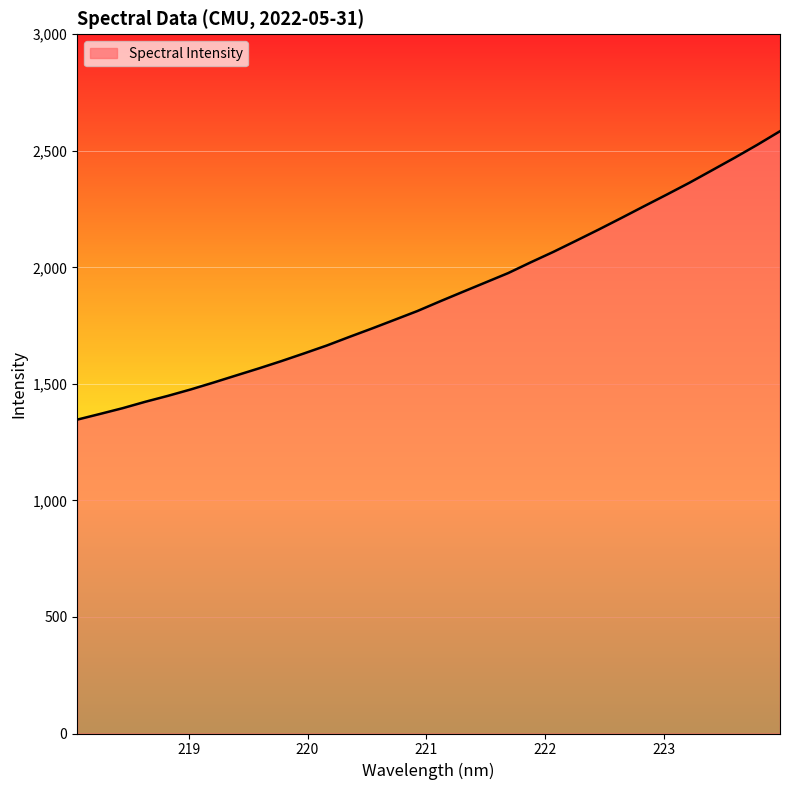

What is the sum of all values?

60161.2